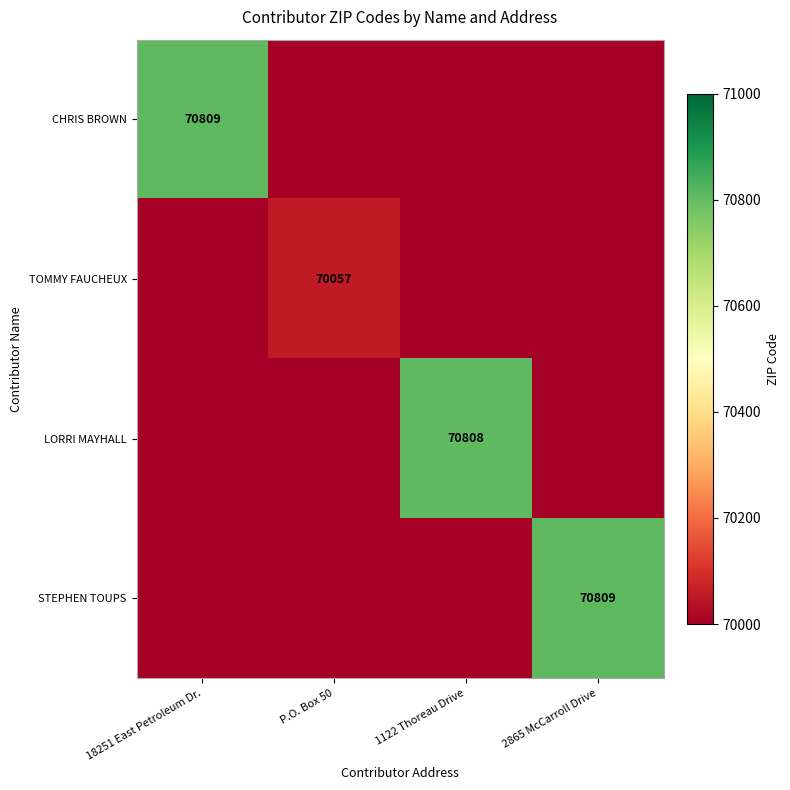

The TOMMY FAUCHEUX series shows 30073 at P.O. Box 50. True or false?

False